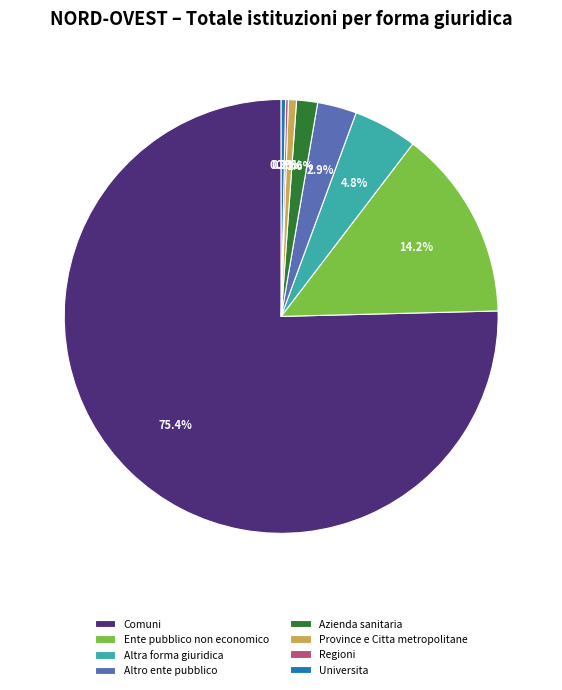

Does Comuni account for over 50% of the chart?

Yes